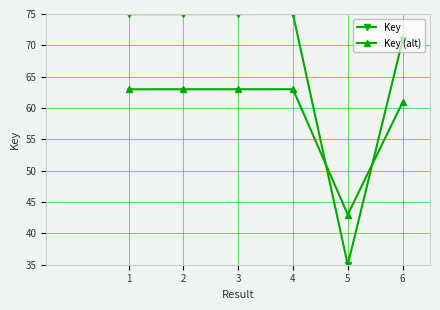

At which label does Key reach its minimum?

5